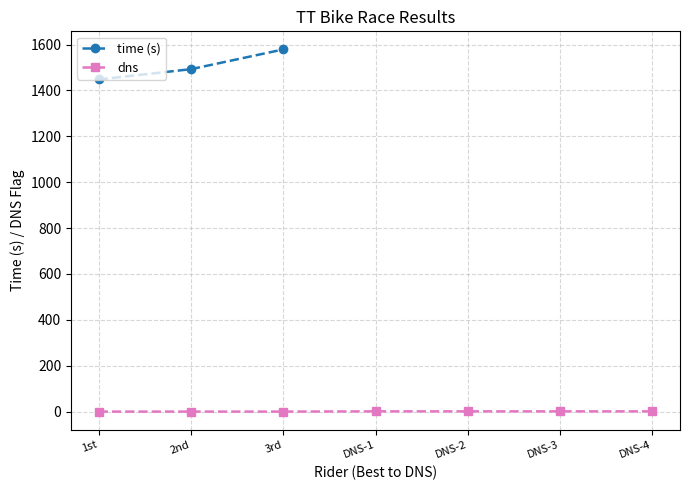

True or false: time (s) and dns intersect in this chart.

False